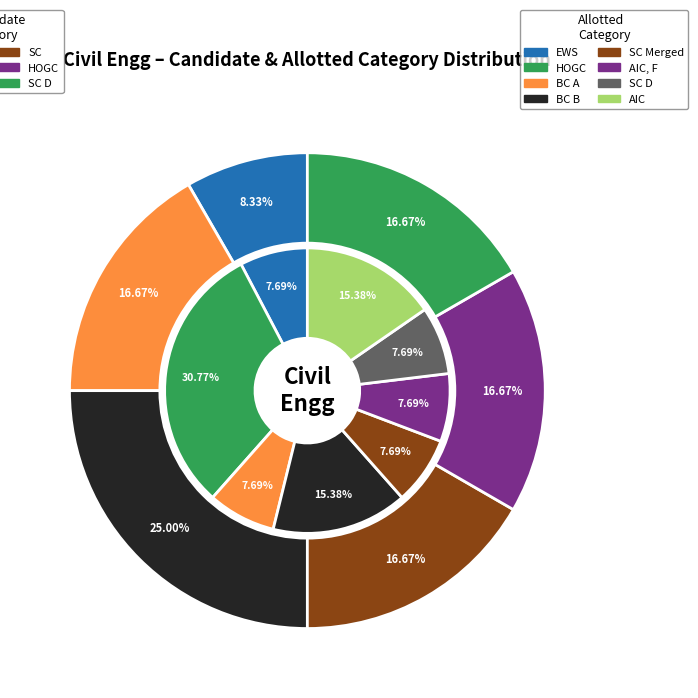

Which slice is the largest?

BC B